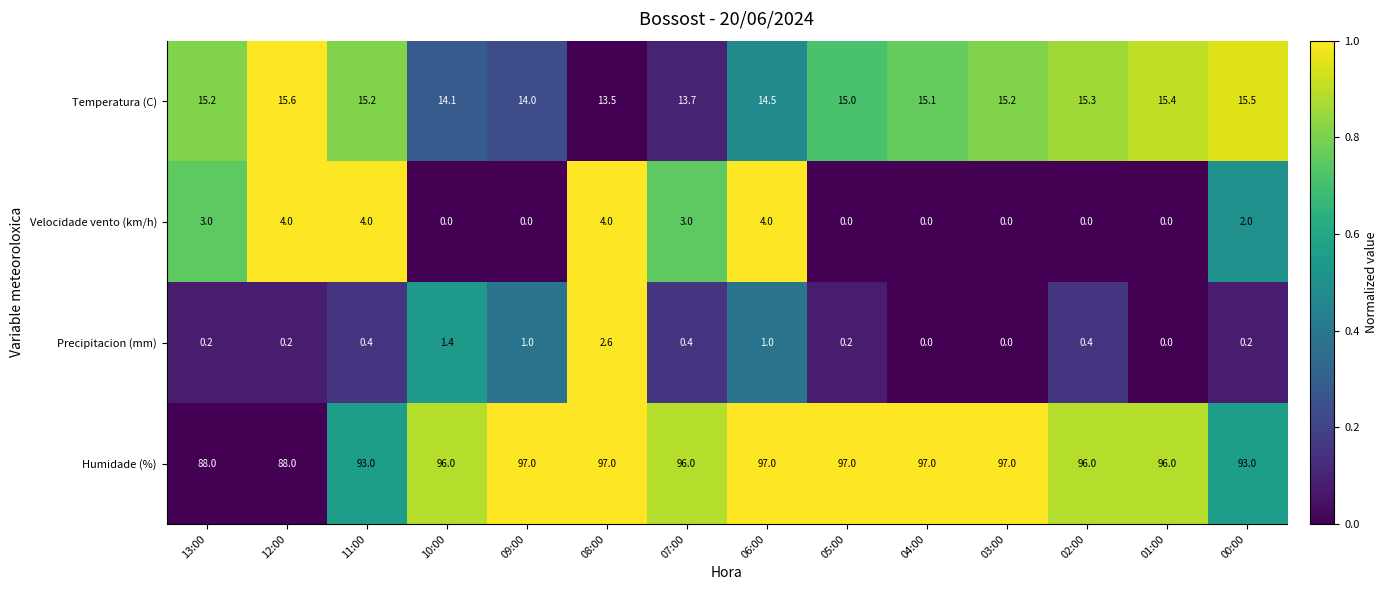

What is the difference between the maximum and minimum values in the Humidade (%) series?

9.0